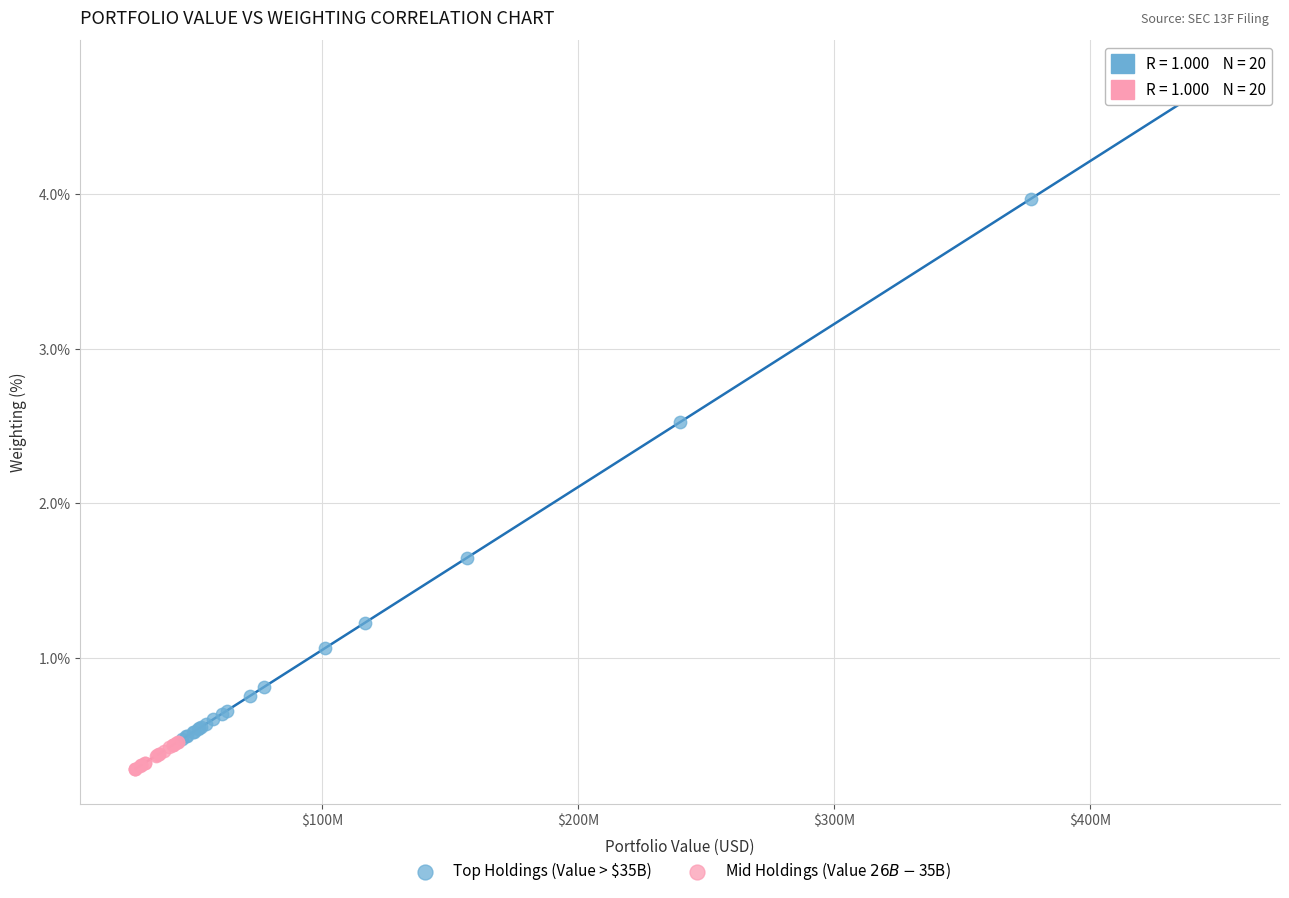

What are all the series names shown in the legend?

Top Holdings (Value > $35B), Mid Holdings (Value $26B-$35B)